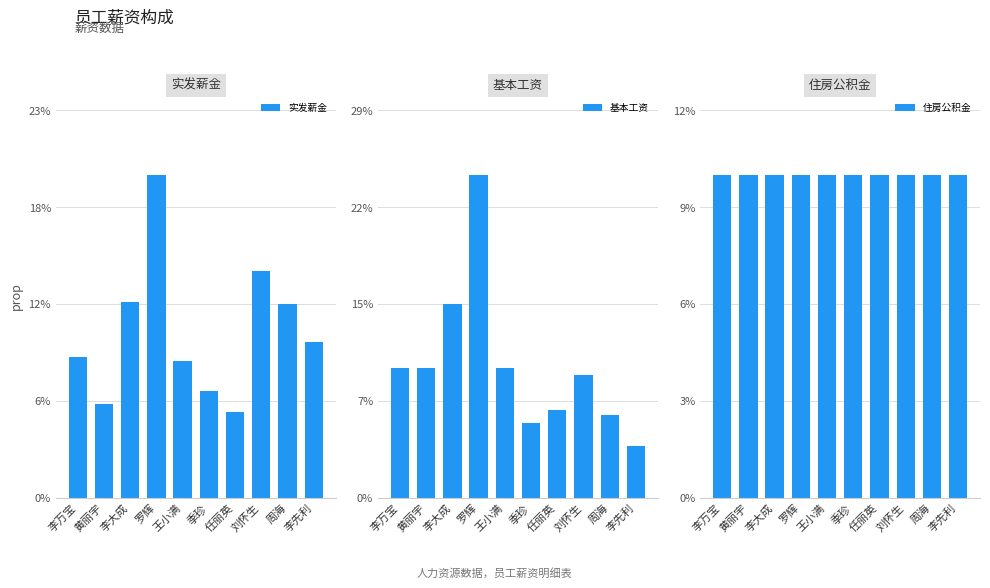

Reading left to right, list all the values displayed in this chart.

实发薪金: 李万宝=0.1	黄丽宇=0.1	李大成=0.1	罗辉=0.2	王小满=0.1	季珍=0.1	任丽英=0.1	刘怀生=0.1	周海=0.1	李先利=0.1
基本工资: 李万宝=0.1	黄丽宇=0.1	李大成=0.1	罗辉=0.2	王小满=0.1	季珍=0.1	任丽英=0.1	刘怀生=0.1	周海=0.1	李先利=0.0
住房公积金: 李万宝=0.1	黄丽宇=0.1	李大成=0.1	罗辉=0.1	王小满=0.1	季珍=0.1	任丽英=0.1	刘怀生=0.1	周海=0.1	李先利=0.1